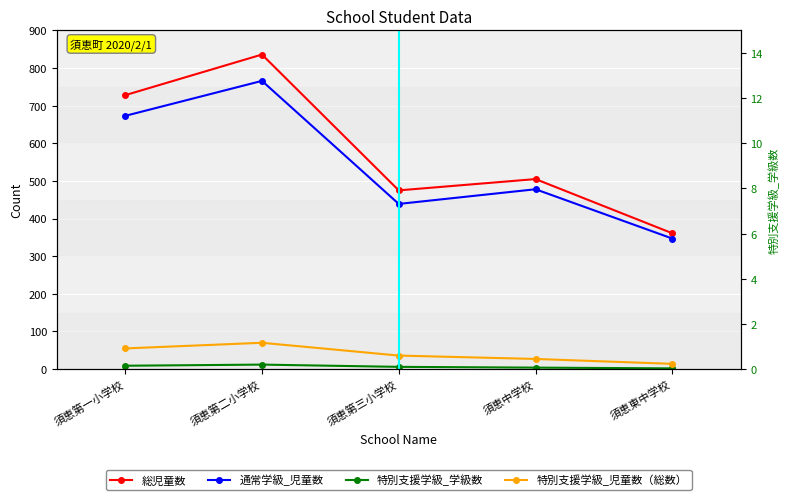

What is the highest value of the 通常学級_児童数 series?

766